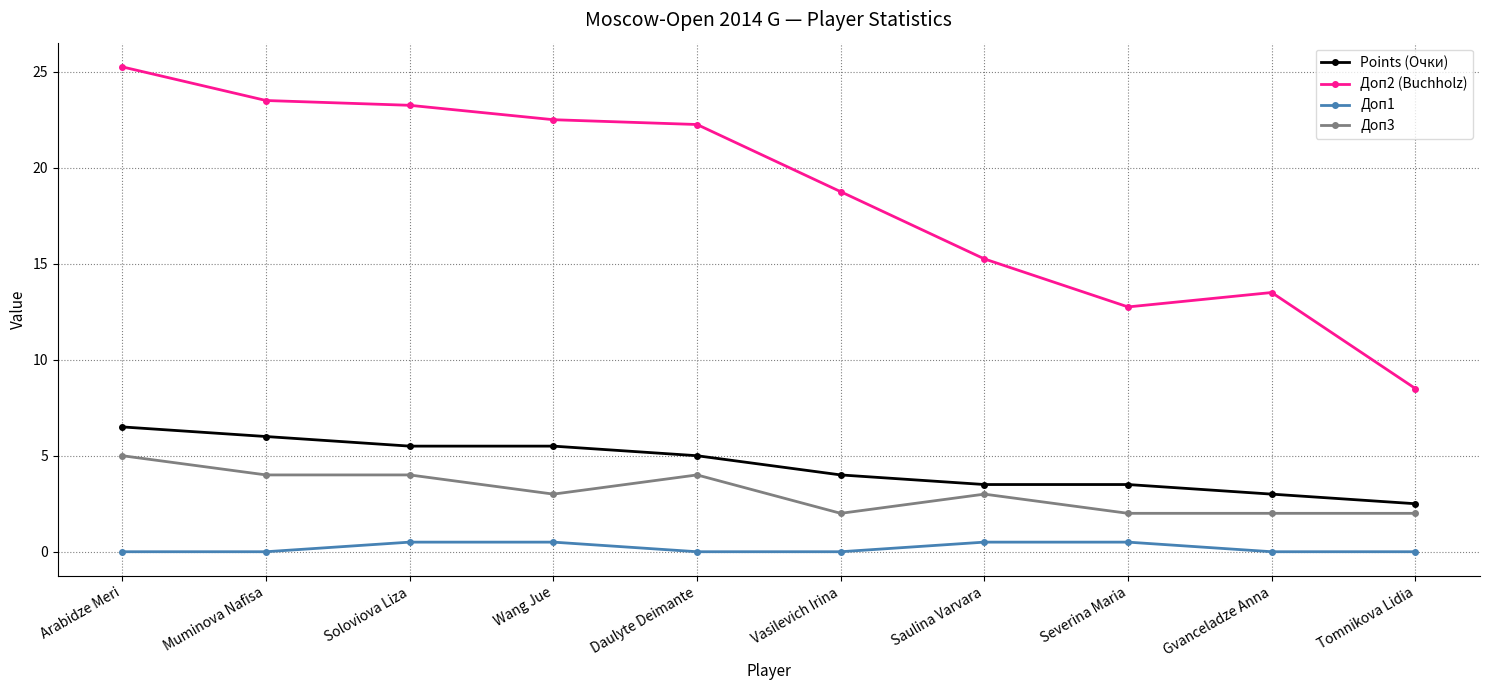

Rank the series at Severina Maria from lowest to highest value.

Доп1, Доп3, Points (Очки), Доп2 (Buchholz)